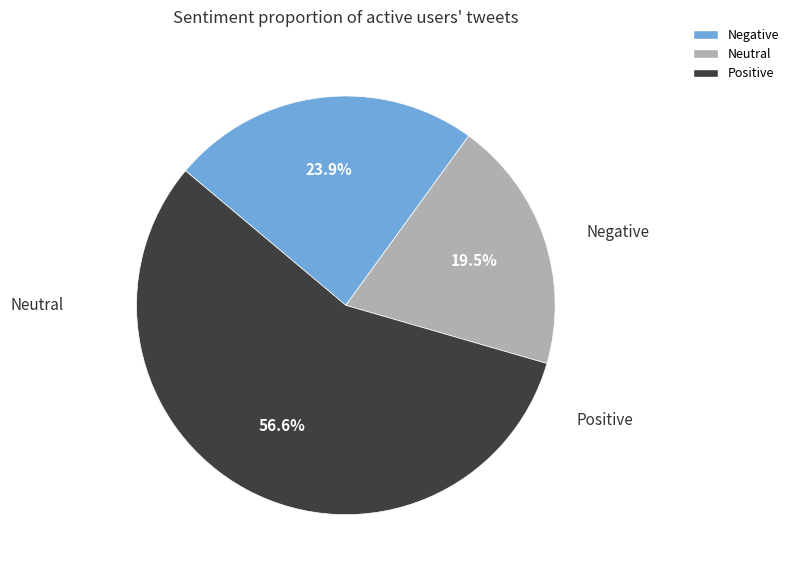

To the nearest percent, what is the difference between the largest and smallest slice percentages?

37%